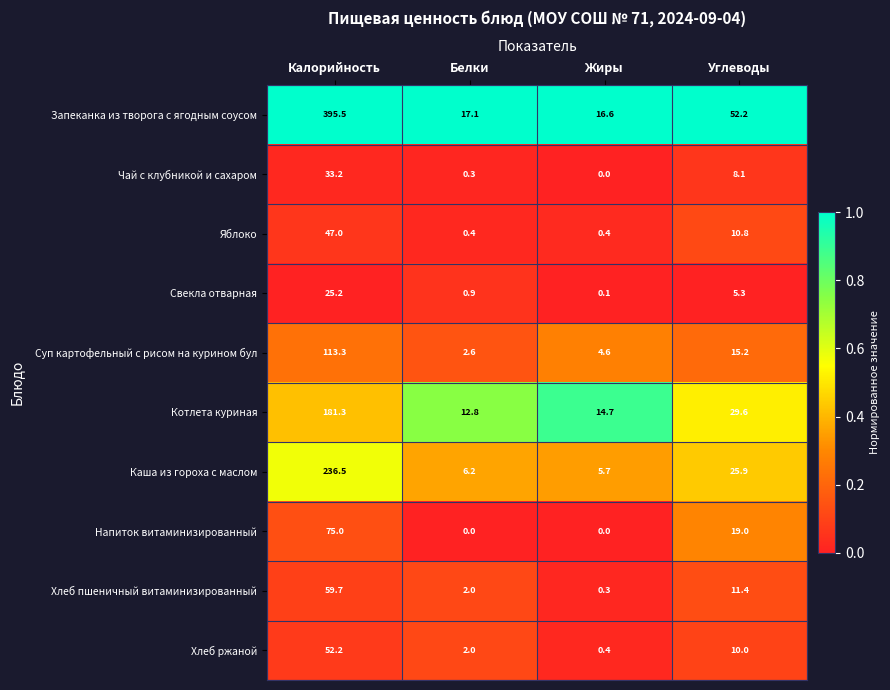

At which label does Котлета куриная reach its peak?

Калорийность